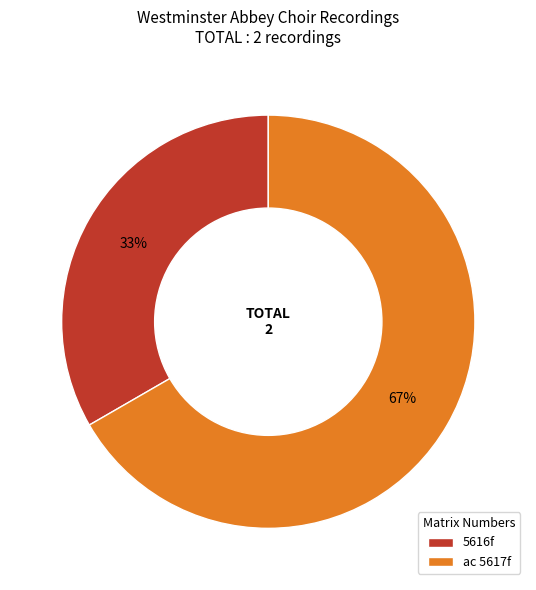

Do 5616f and ac 5617f together represent more than half of the pie?

Yes